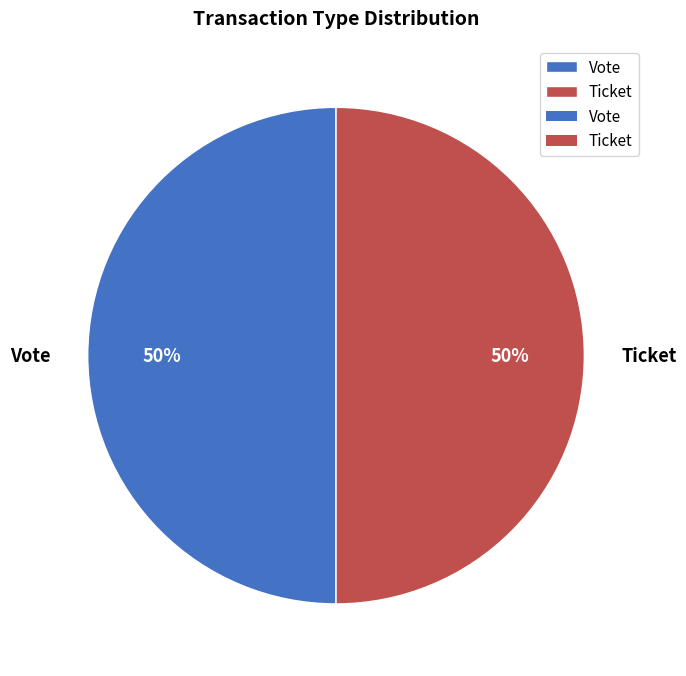

What is the ratio of the value at Vote to the value at Ticket?

1.0